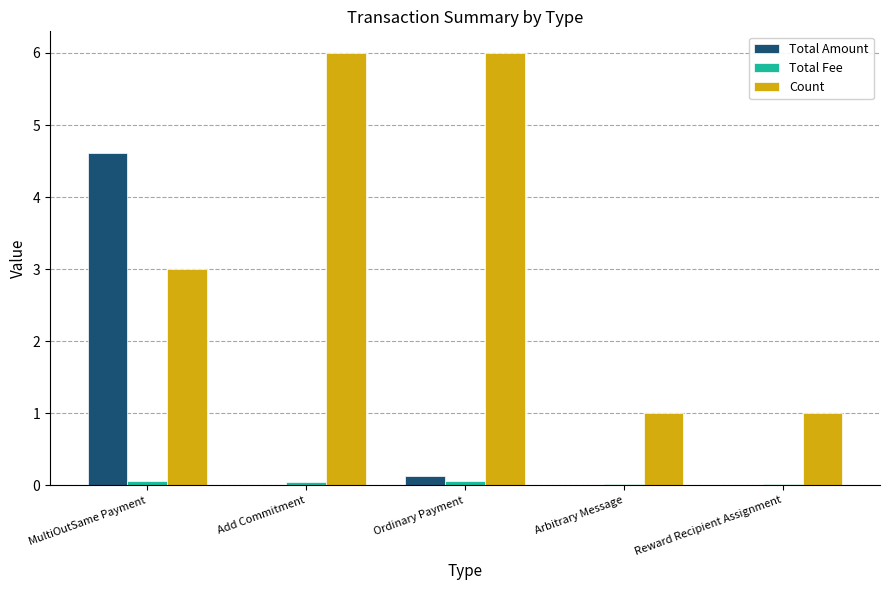

How many series are shown in this chart?

3